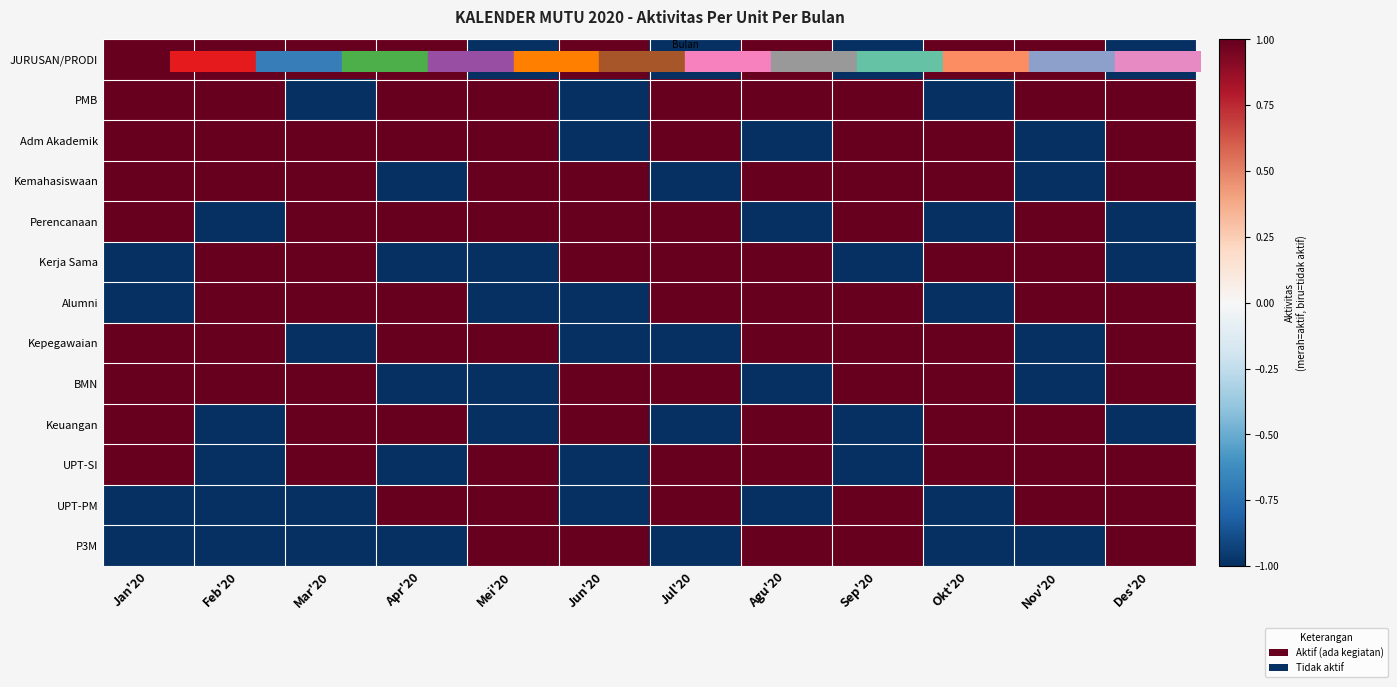

At which category is the sum across all series the highest?

Jan'20